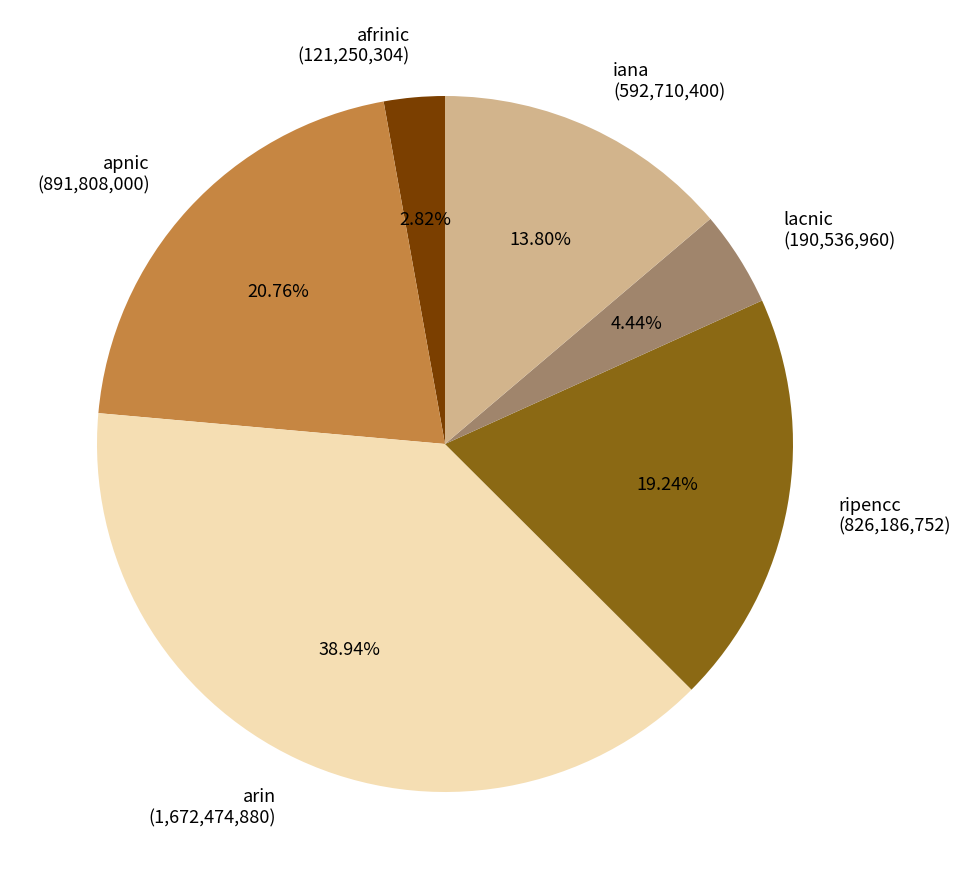

The iana slice represents 14% of the pie. True or false?

True